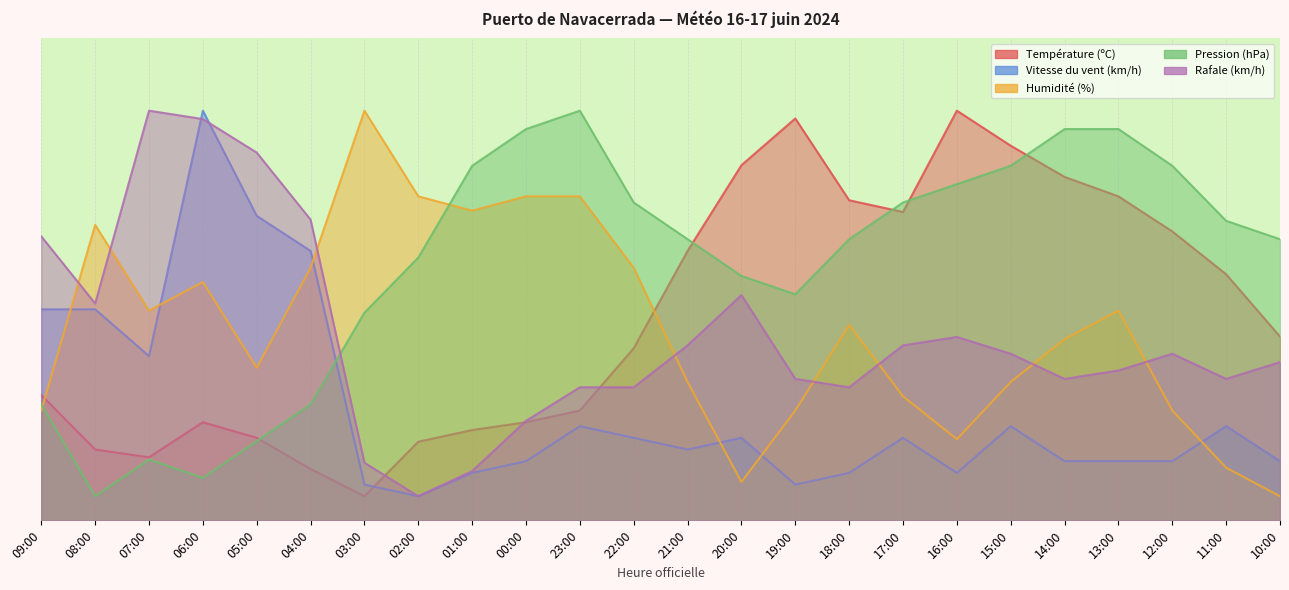

What is the difference between the second highest and minimum values in the Vitesse du vent (km/h) series?

58.2